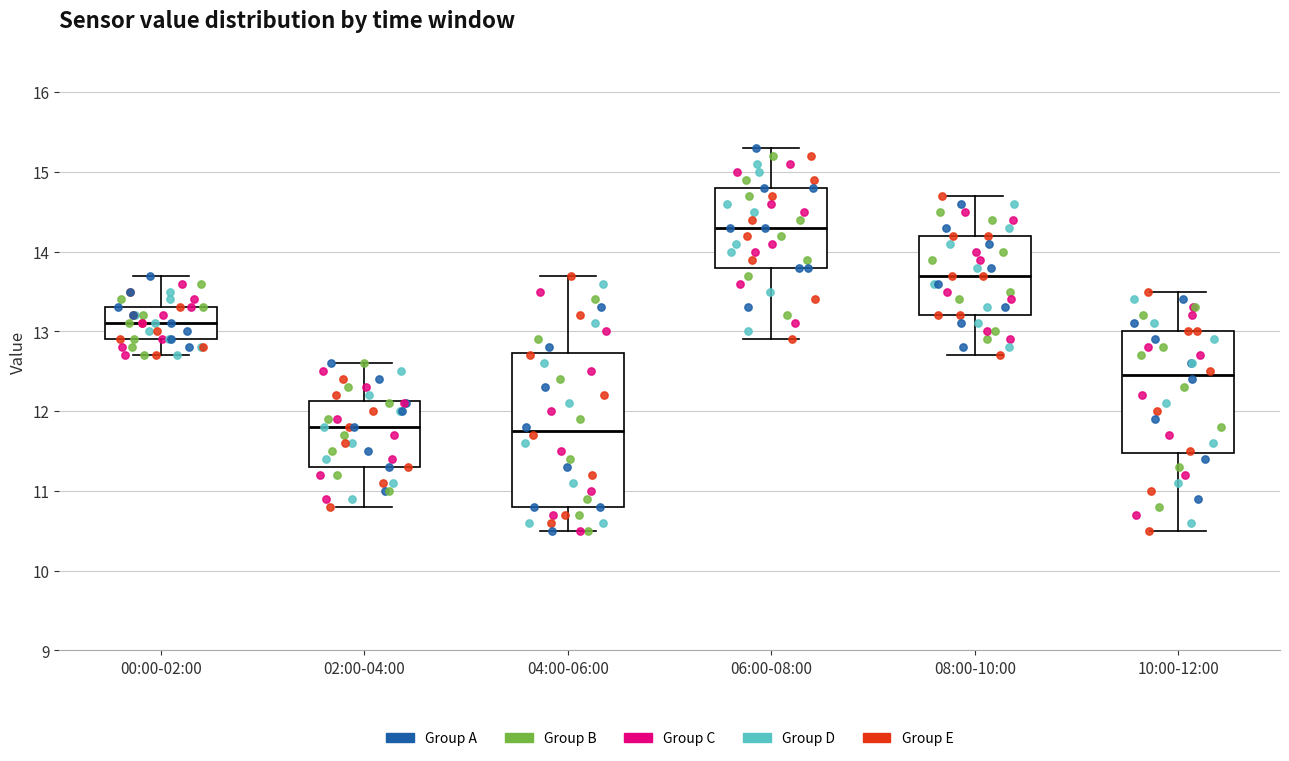

Which box's median line is the highest?

06:00-08:00